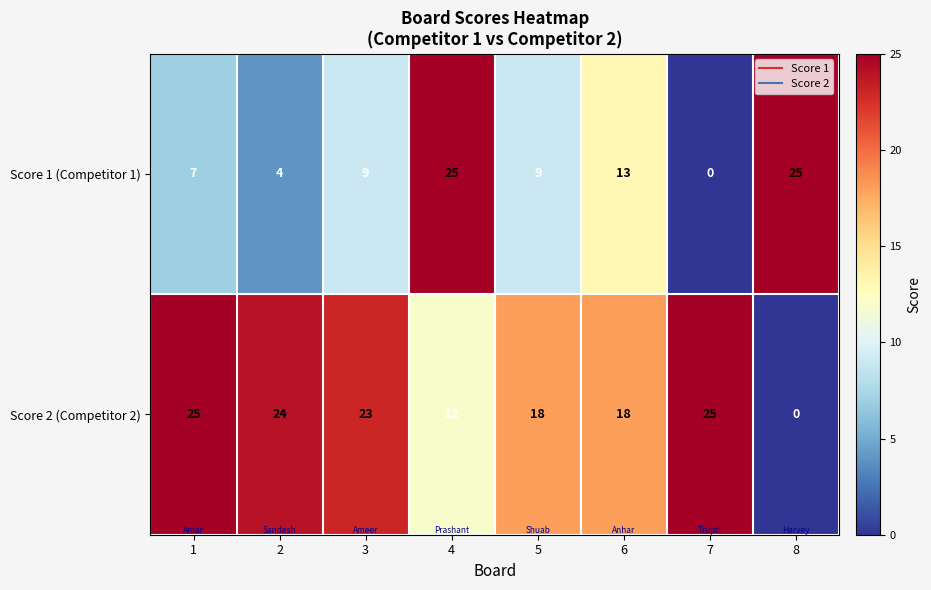

Which series has the largest total across all categories?

Score 2 (Competitor 2)